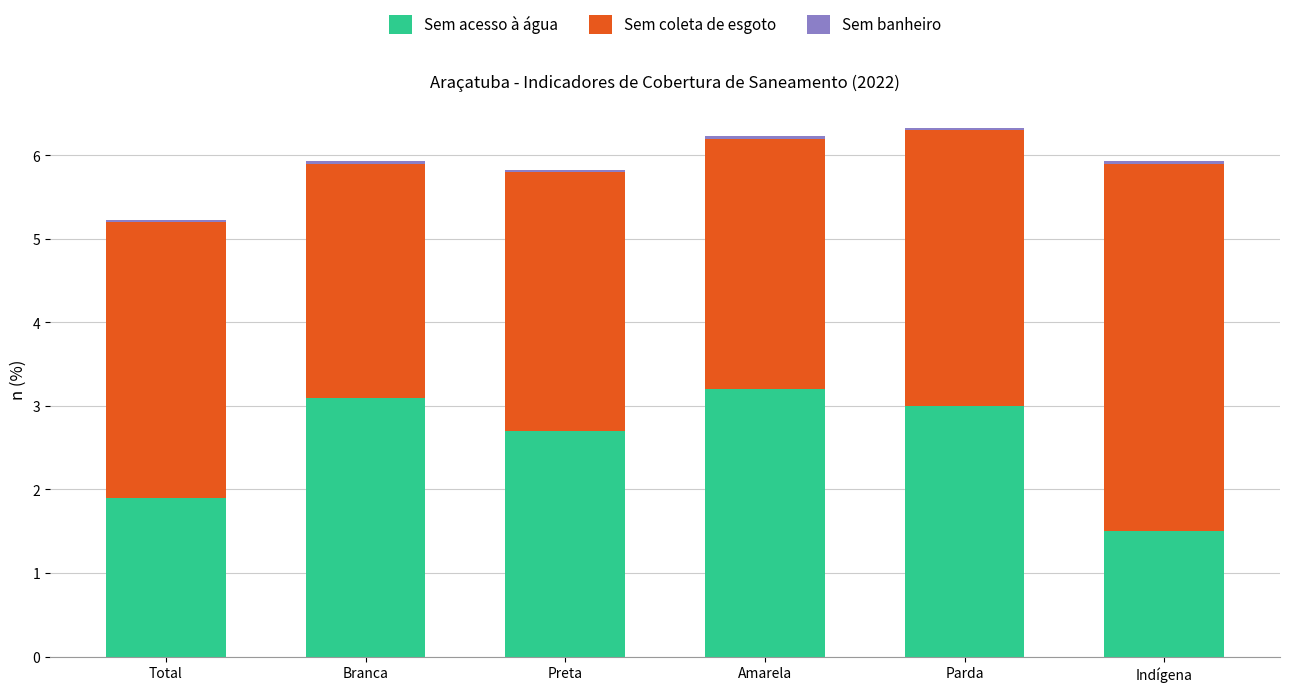

What is the lowest value of the Sem acesso à água series?

1.5